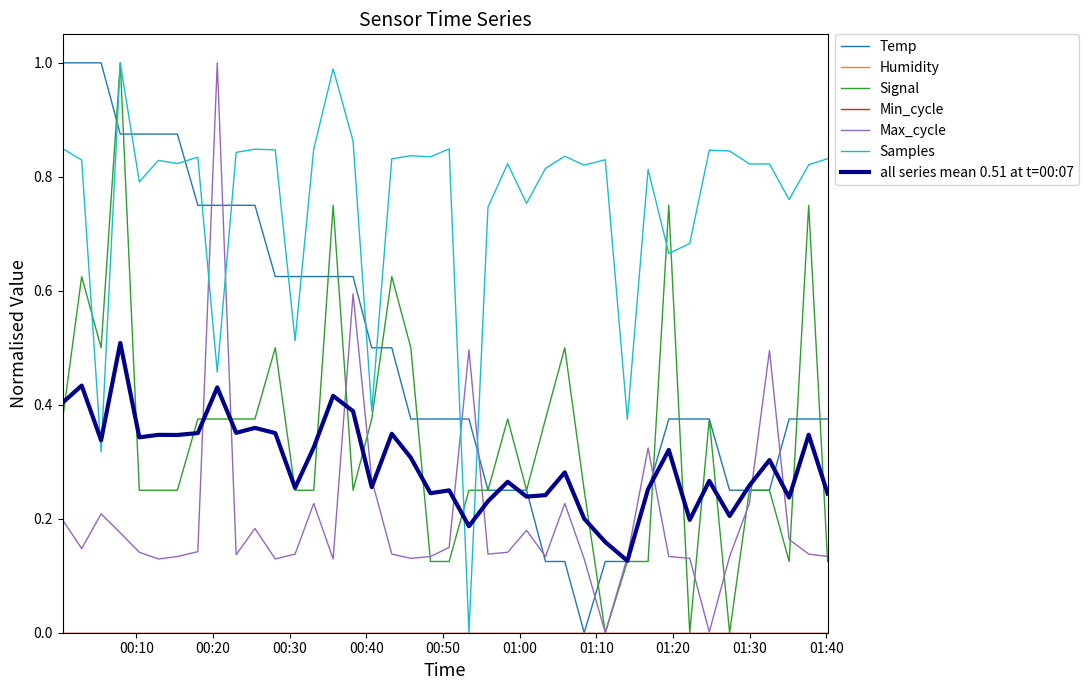

At how many categories does at least one series exceed 0?

40